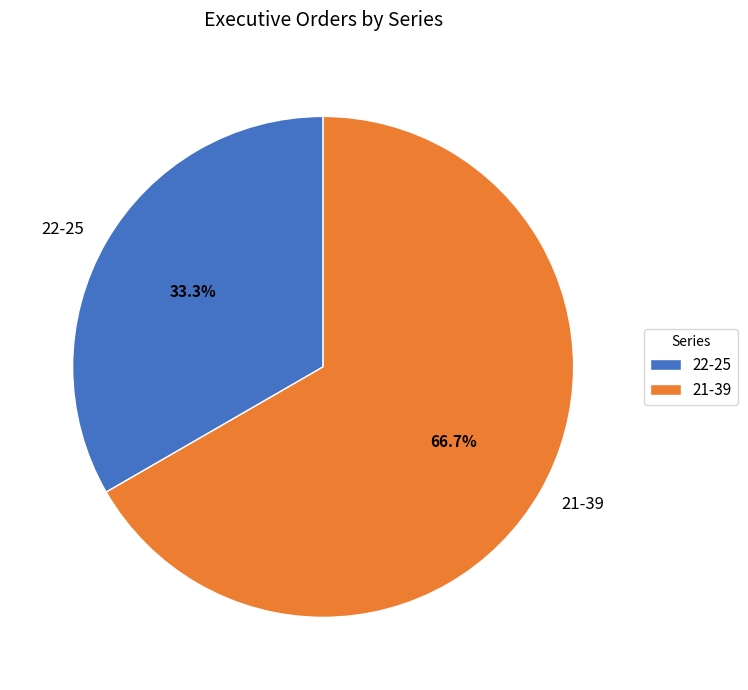

Count the number of slices in the pie.

2